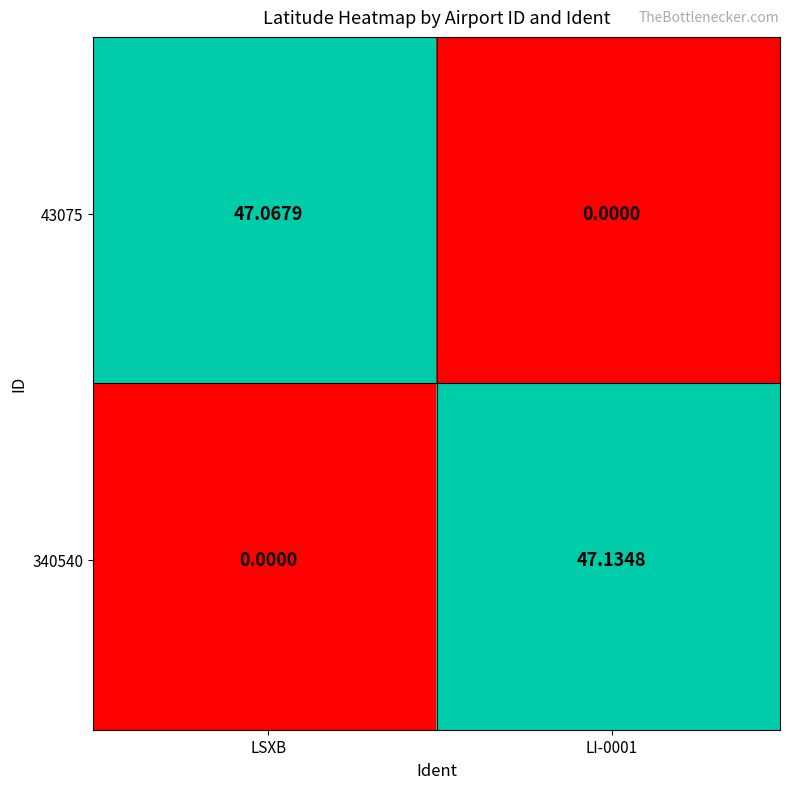

Which label corresponds to the largest value in the chart?

LI-0001